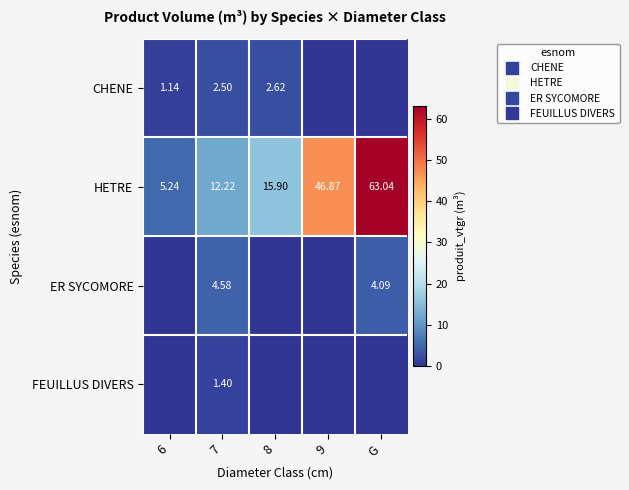

At which category is the sum across all series the highest?

G